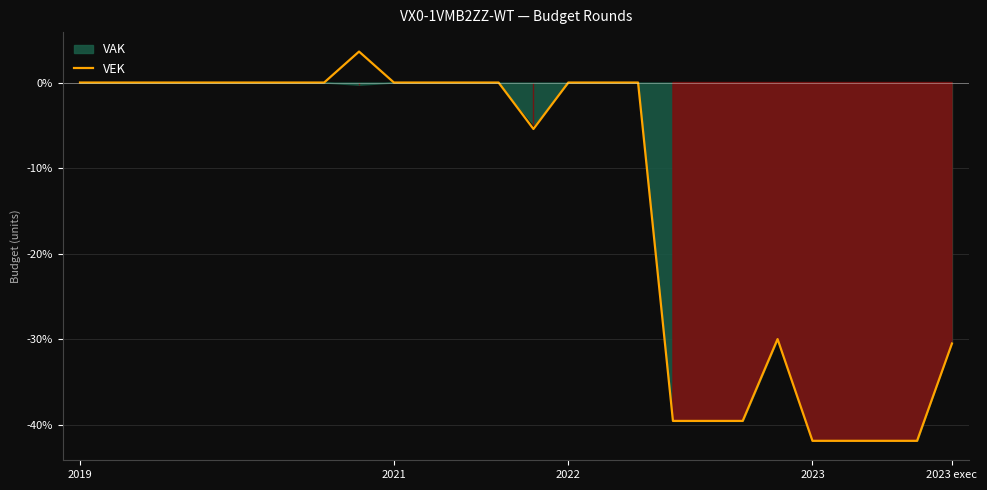

Between 25 and 13, which is larger?

13